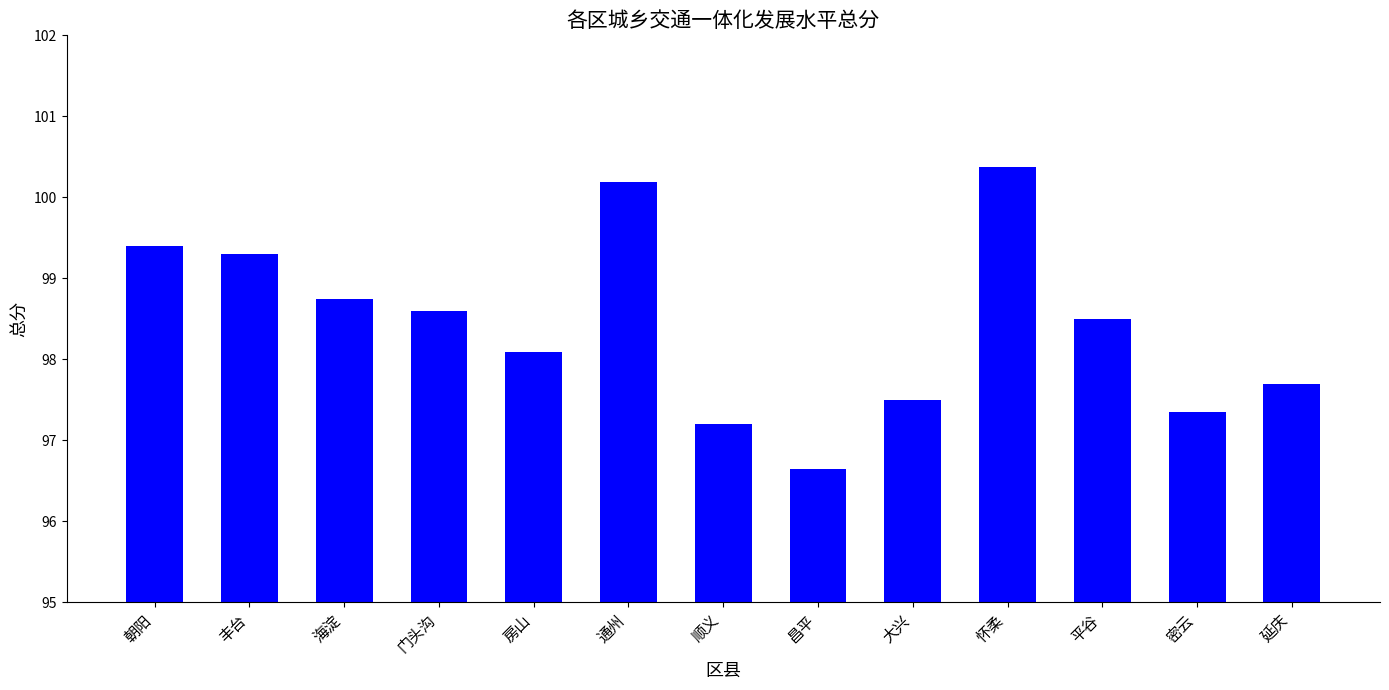

What position from the right is 丰台?

12